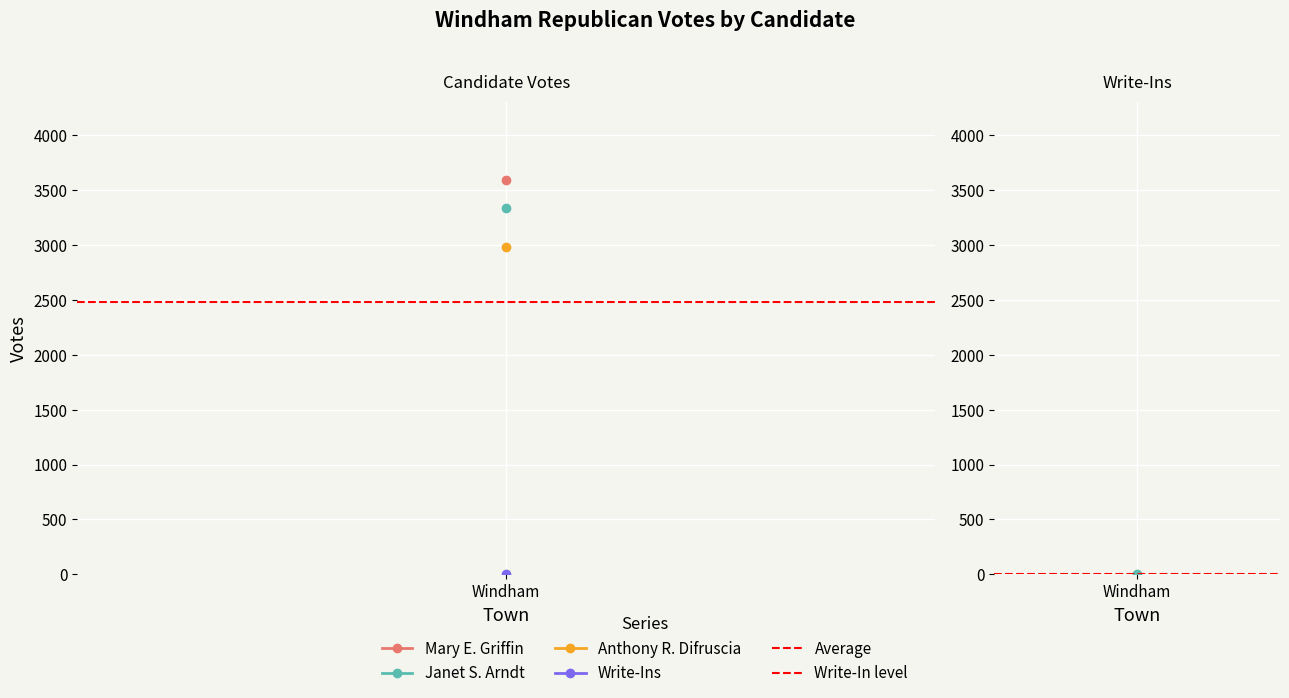

The value of Write-In level at Windham is 6.7. True or false?

False